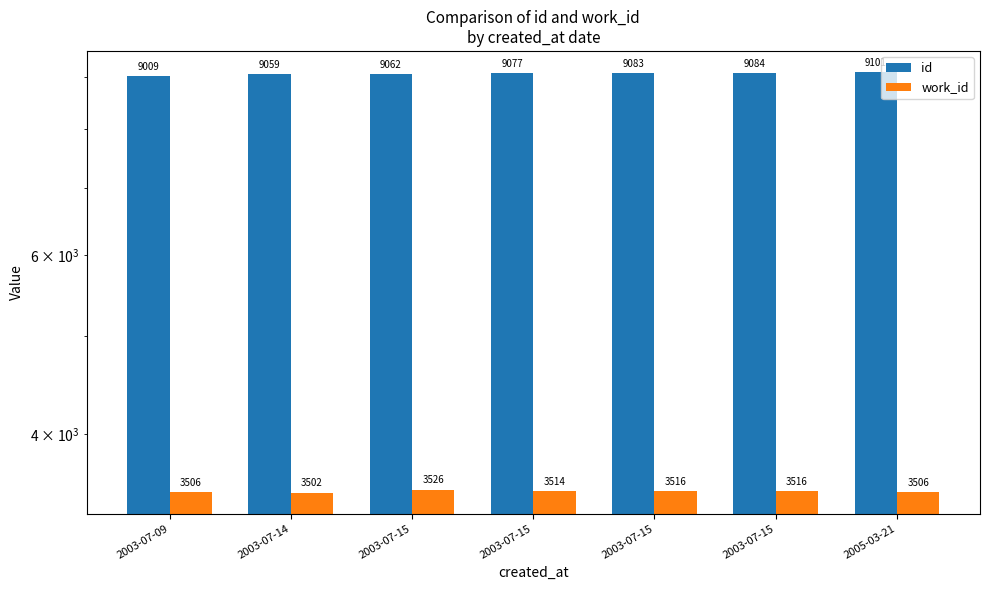

What is the value of the work_id bar at the 5th from the left?

3526